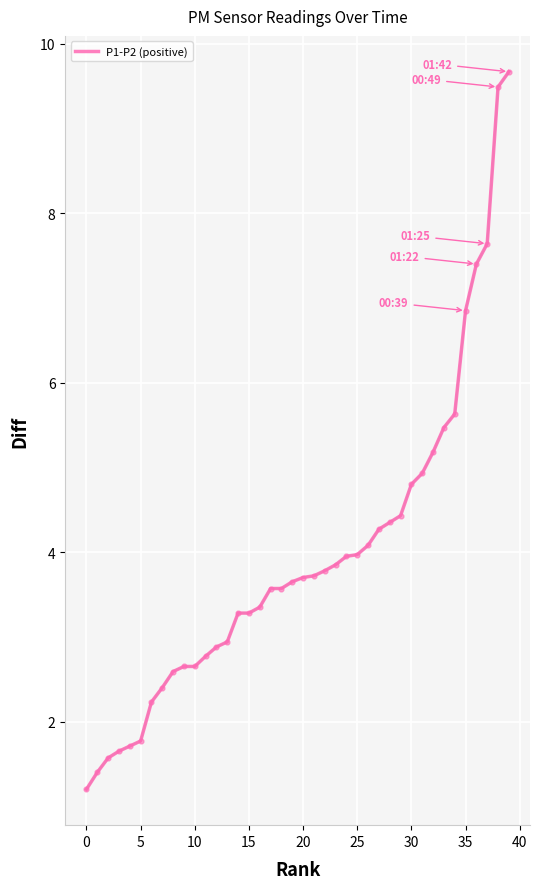

What is the minimum value shown in the chart?

1.2